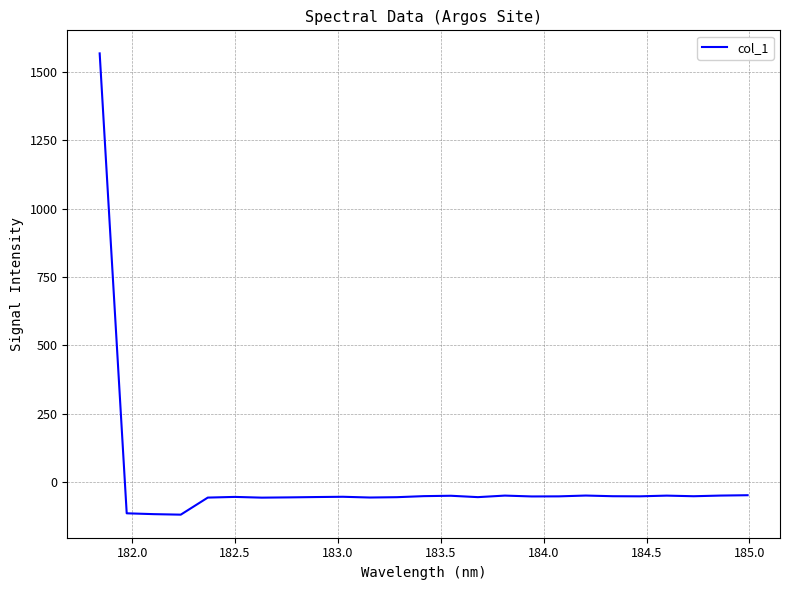

What is the difference between the maximum and minimum values?

1686.5